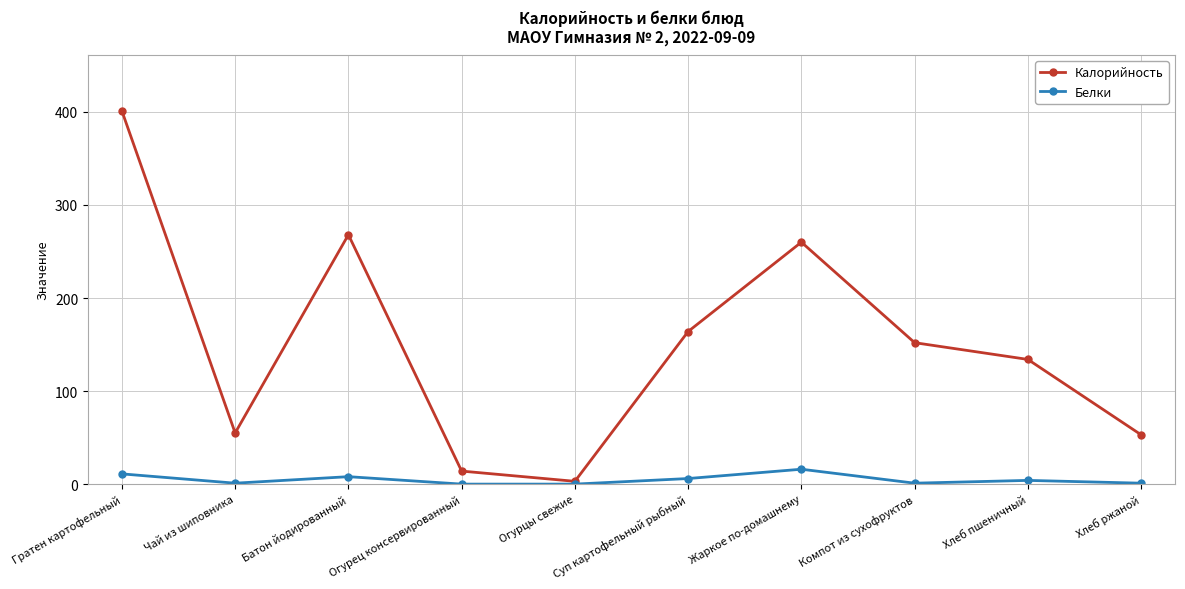

Which category has the lowest value in the Калорийность series?

Огурцы свежие